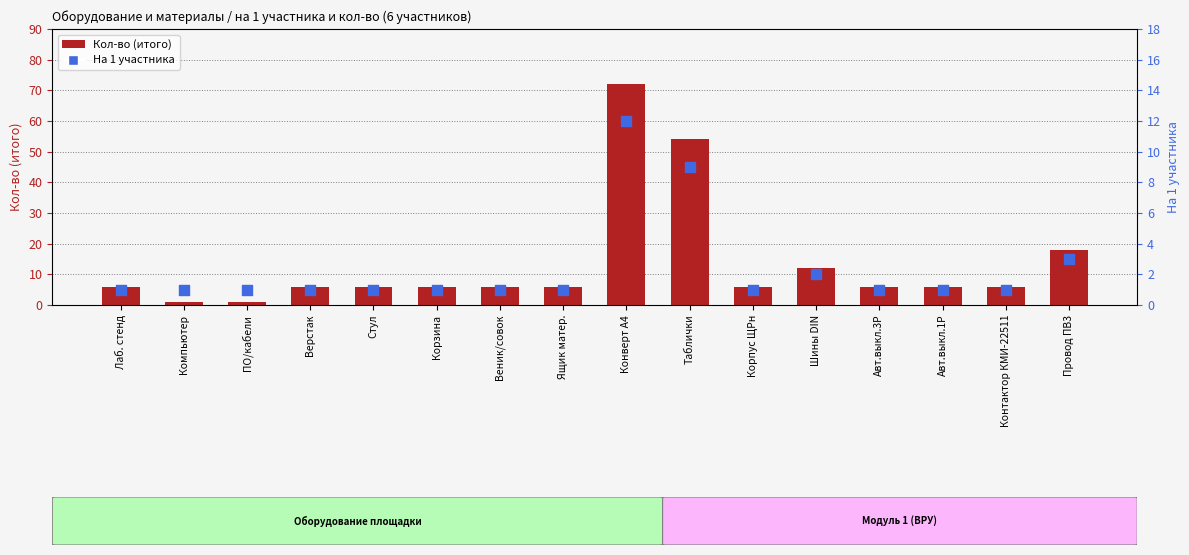

Which series reaches the minimum Y coordinate?

Кол-во (итого)